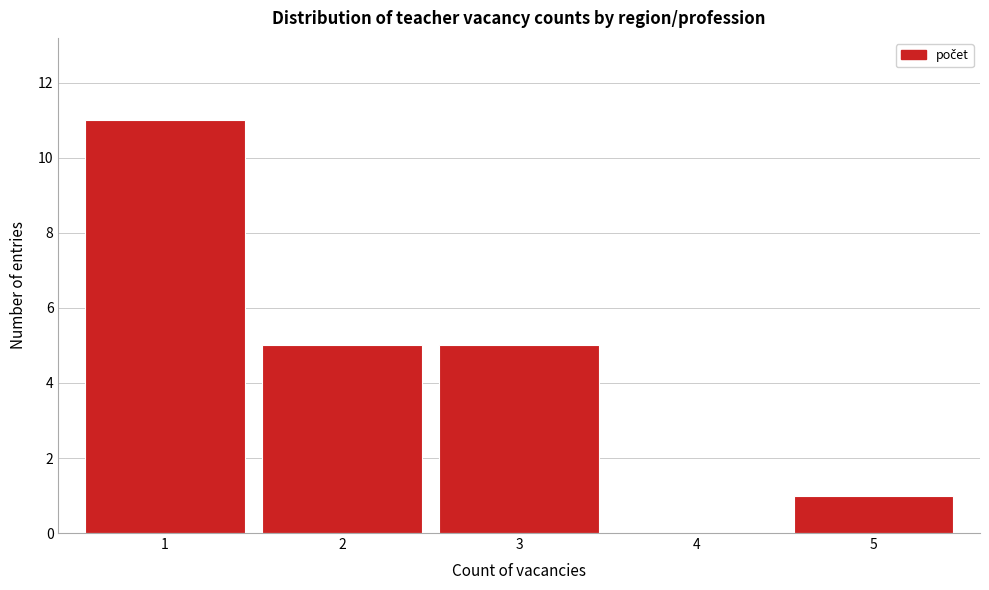

Which range on the x-axis has the tallest bar?

0.5 to 1.5